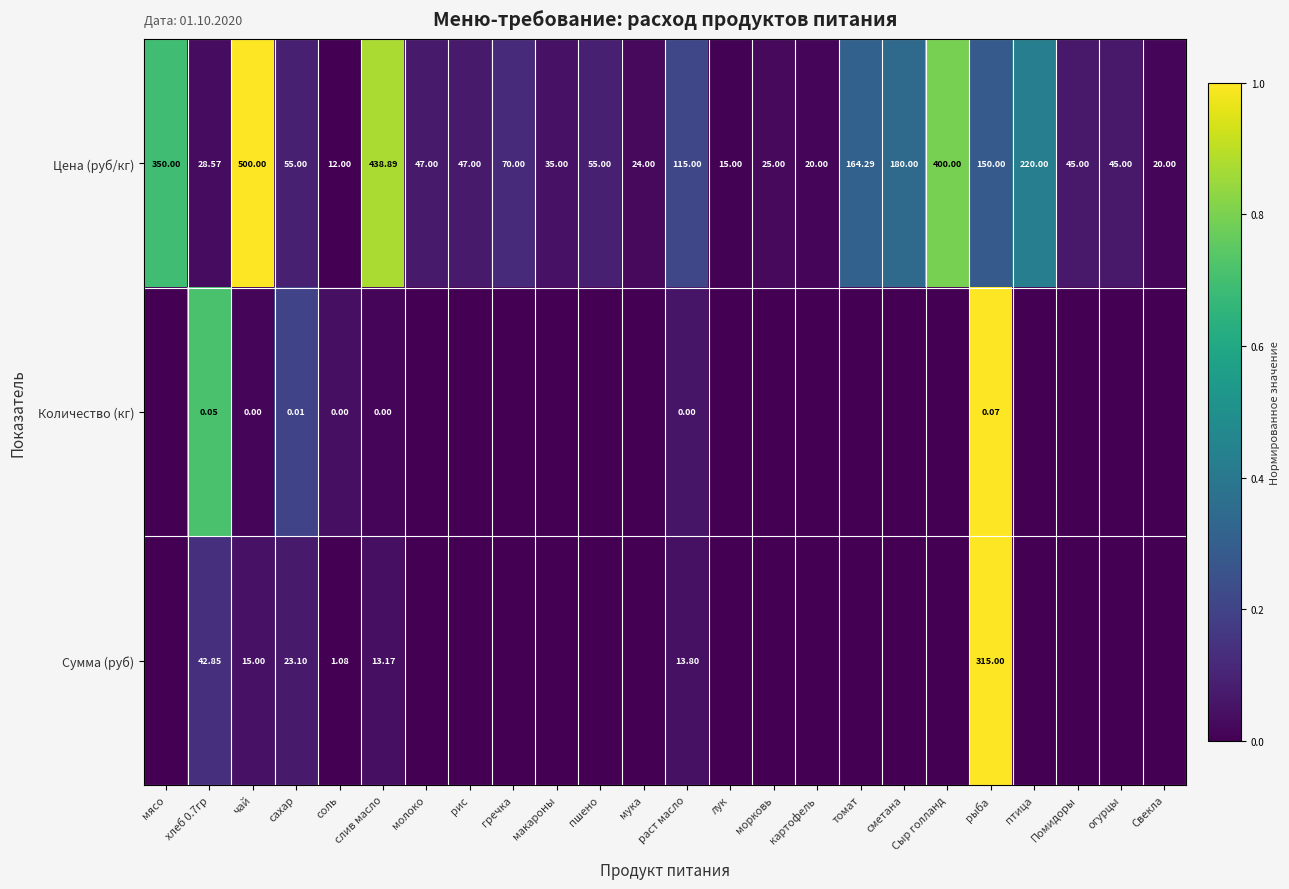

How many series are shown in this chart?

3